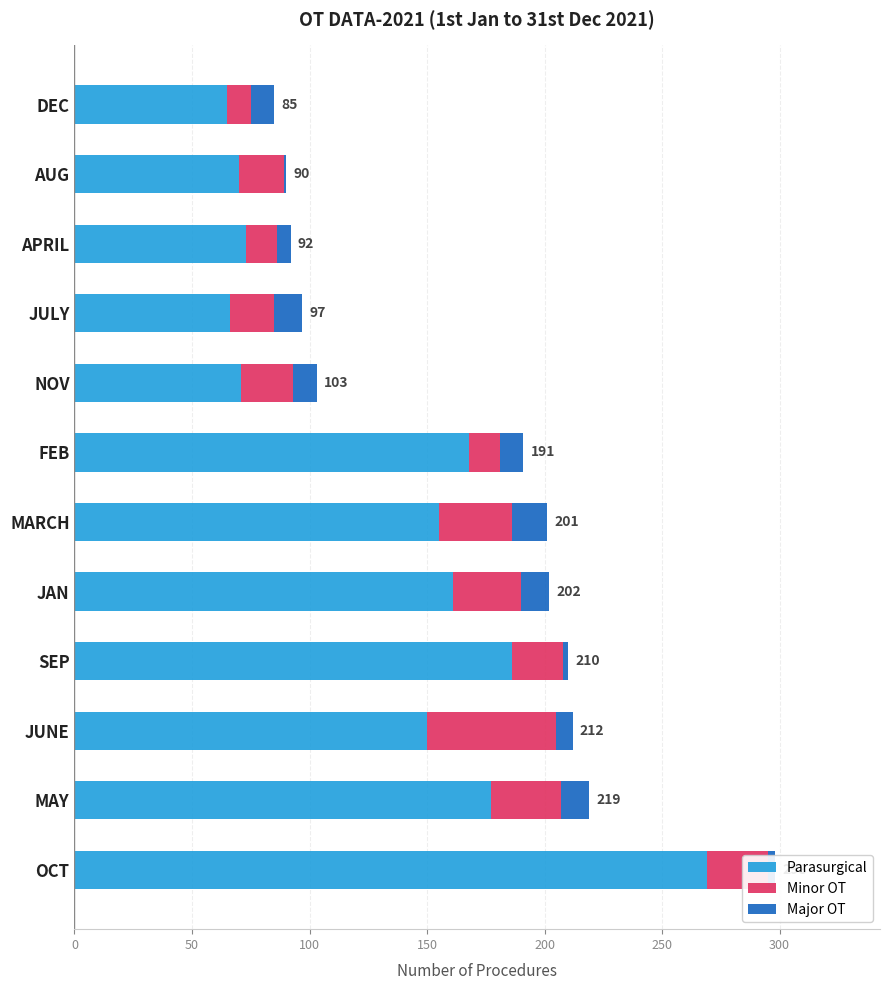

What is the highest value of the Parasurgical series?

269